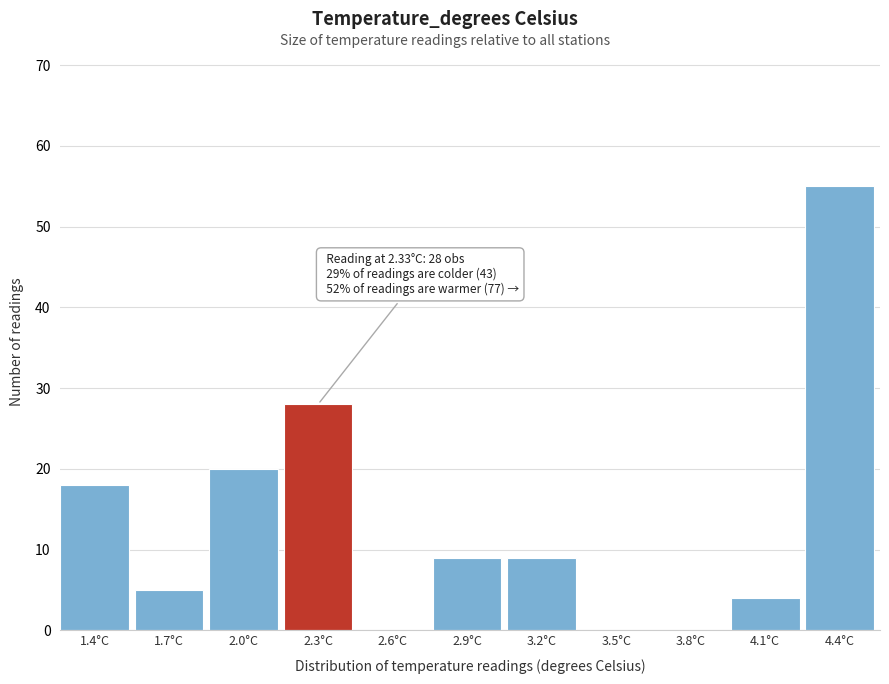

Reading left to right, what are all the values shown in this chart?

1.4°C=18	1.7°C=5	2.0°C=20	2.3°C=28	2.6°C=0	2.9°C=9	3.2°C=9	3.5°C=0	3.8°C=0	4.1°C=4	4.4°C=55